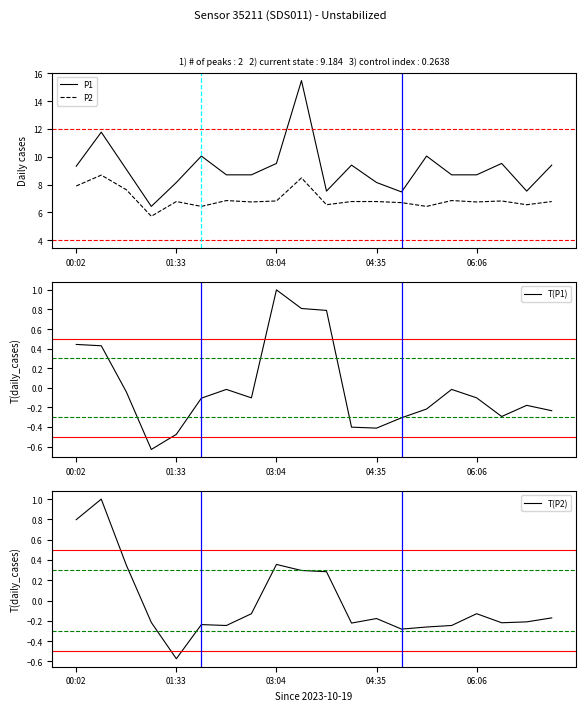

What is the maximum value for P1?

15.5